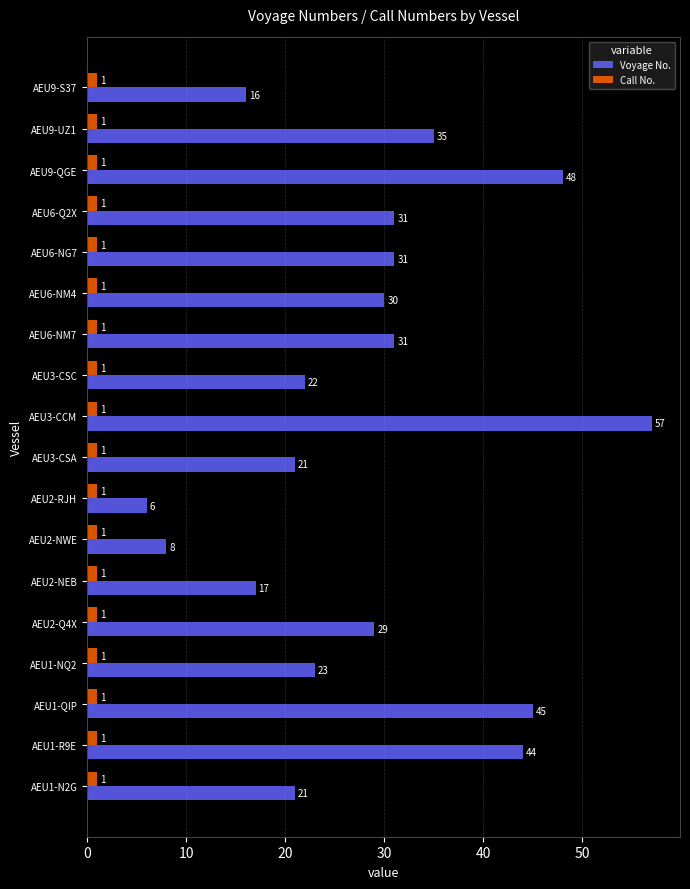

Is the value of Voyage No. at AEU2-NEB greater than the value of Call No. at AEU1-QIP?

Yes